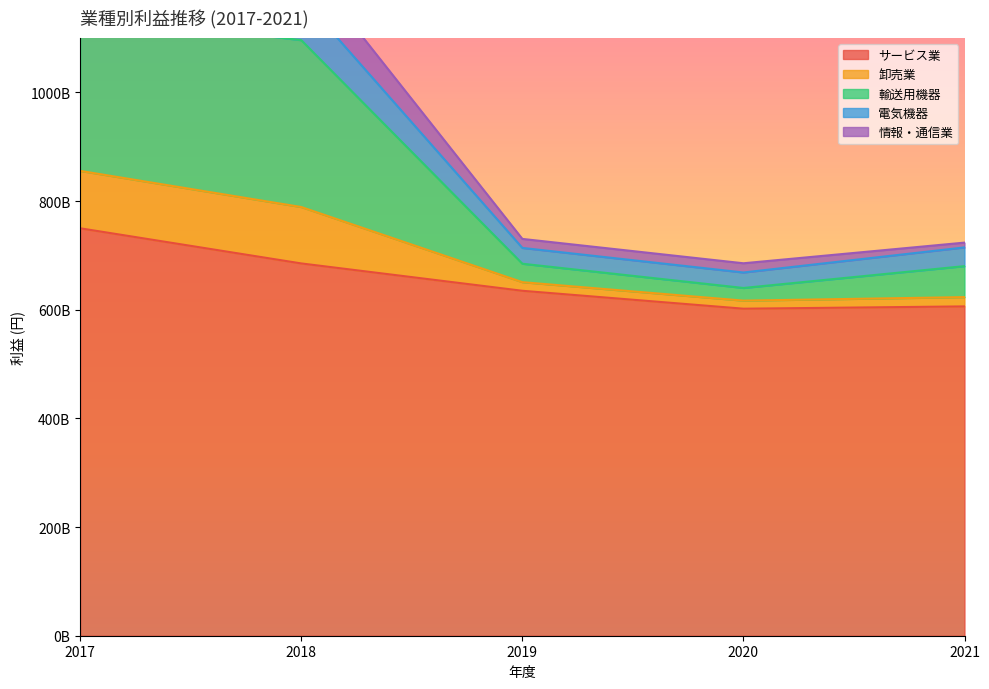

At which category does サービス業 reach its first local valley?

2020